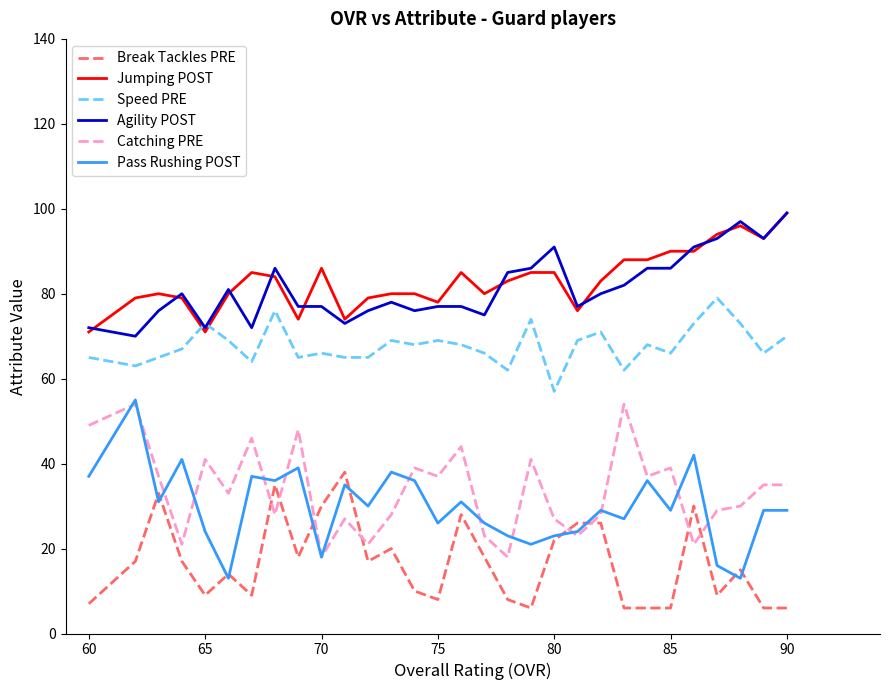

Which series has the widest spread of values?

Pass Rushing POST